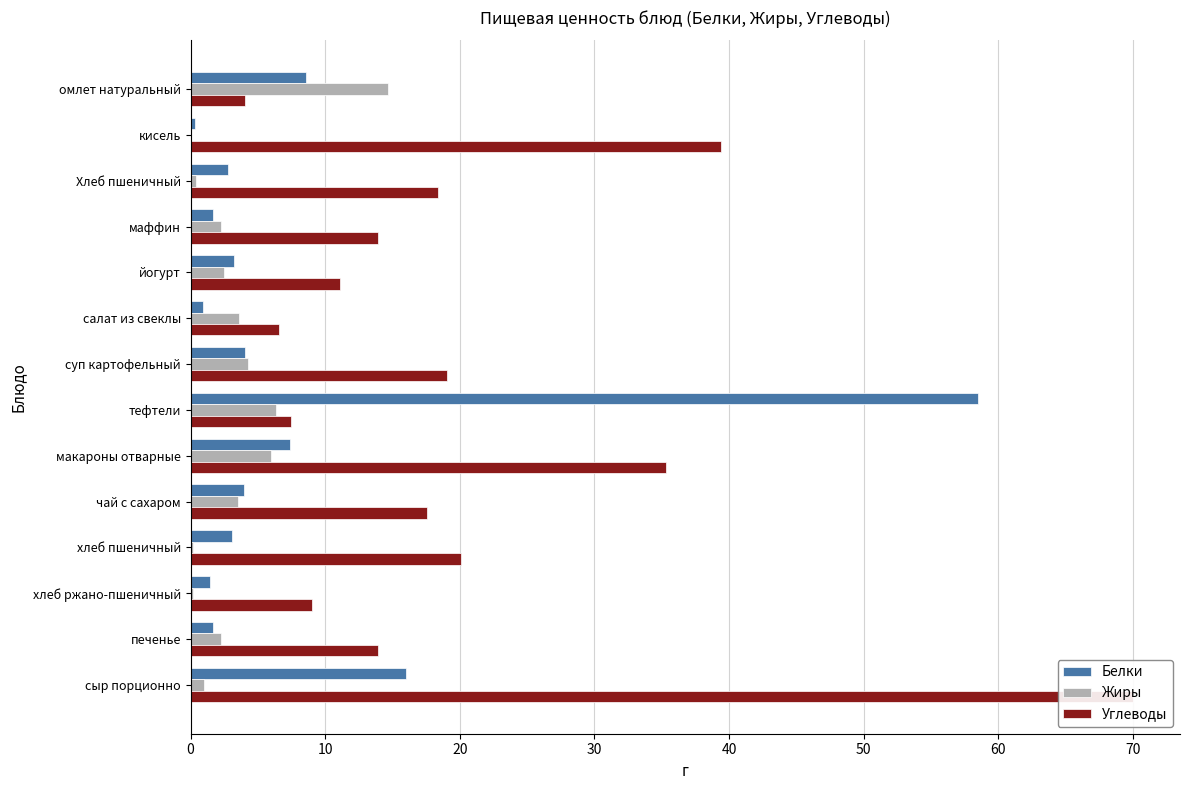

What are all the series names shown in the legend?

Белки, Жиры, Углеводы